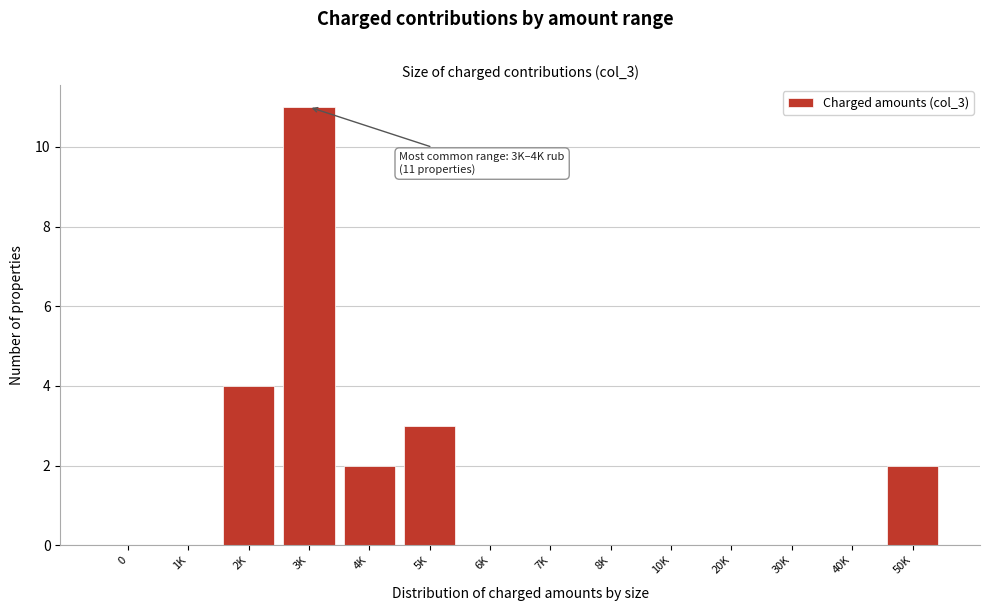

The value at 30K is 0. True or false?

True